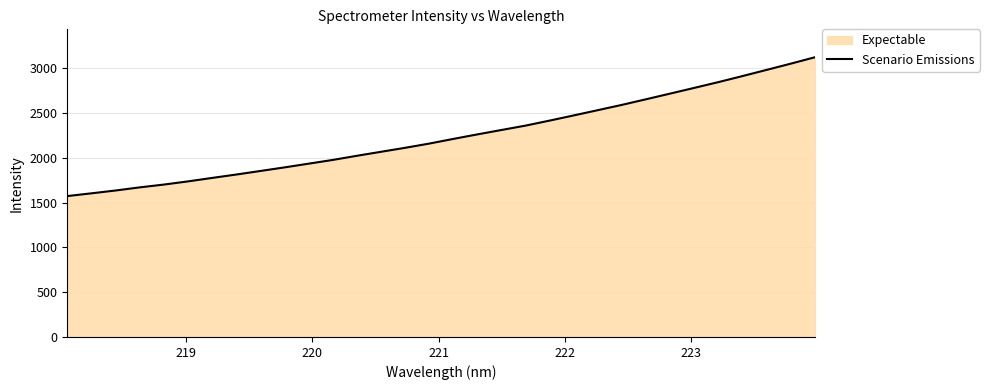

What is the greatest value displayed?

3120.4